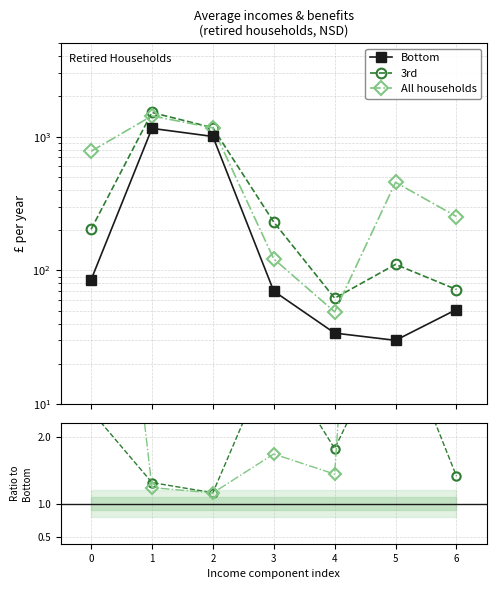

What is the sum of the All households / Bottom values at 1 and 5?

16.4